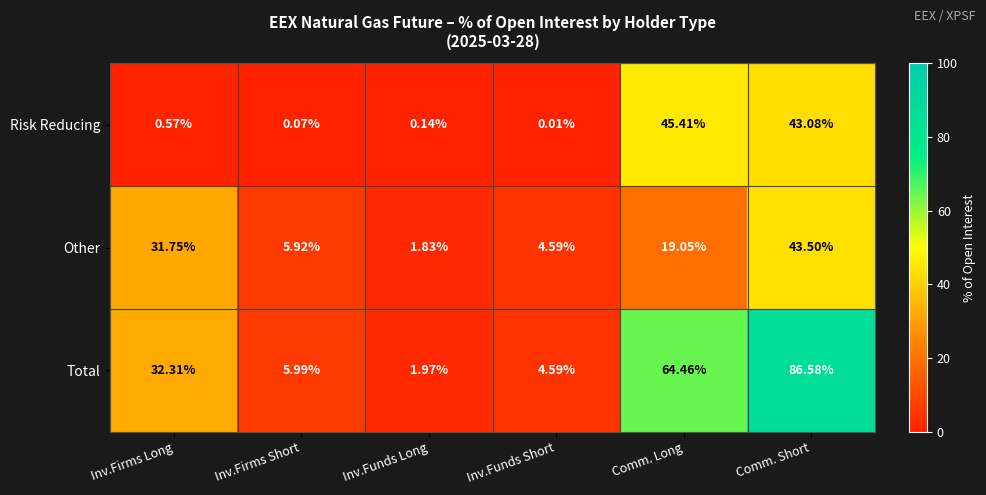

How many categories are shown in the chart?

6